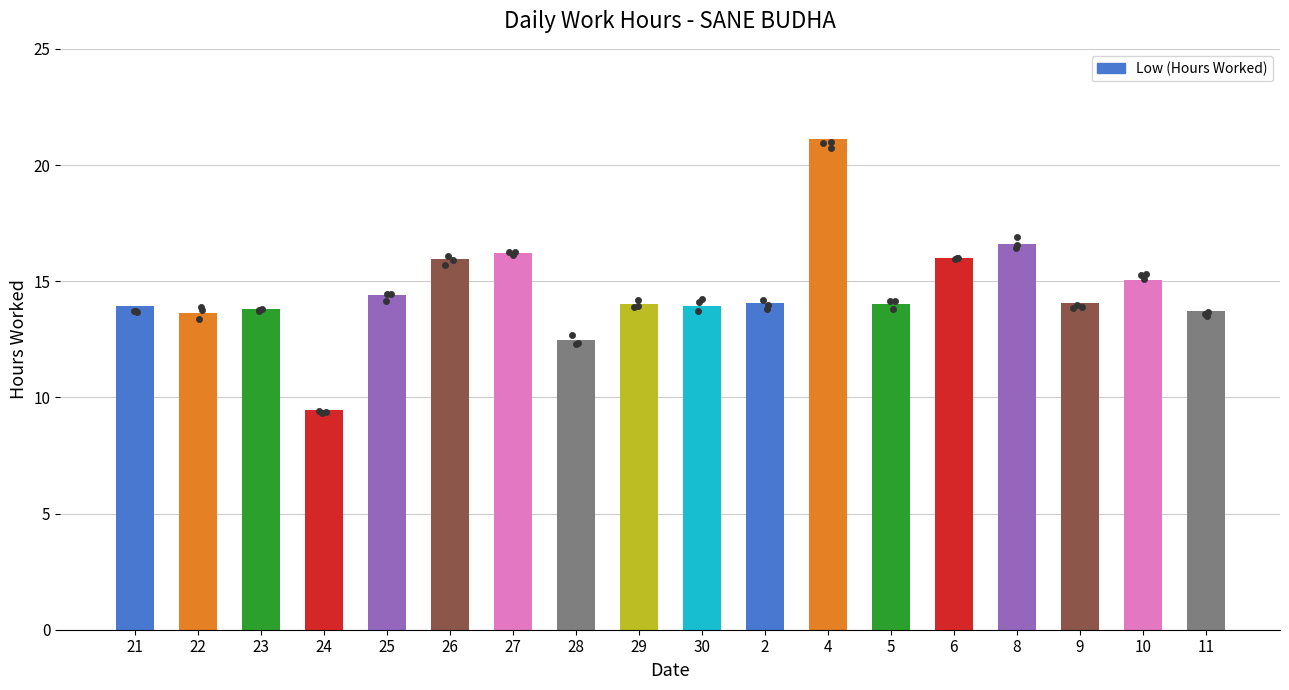

Between 8 and 27, which is larger?

8